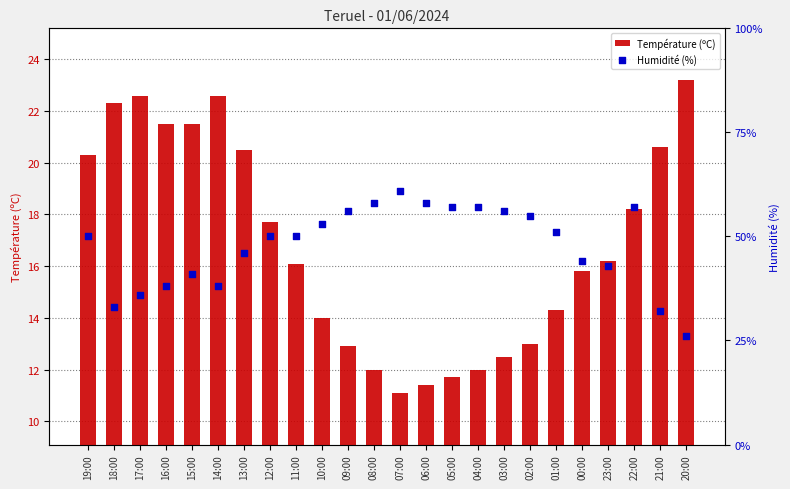

What is the total value across all series at 11:00?

66.1